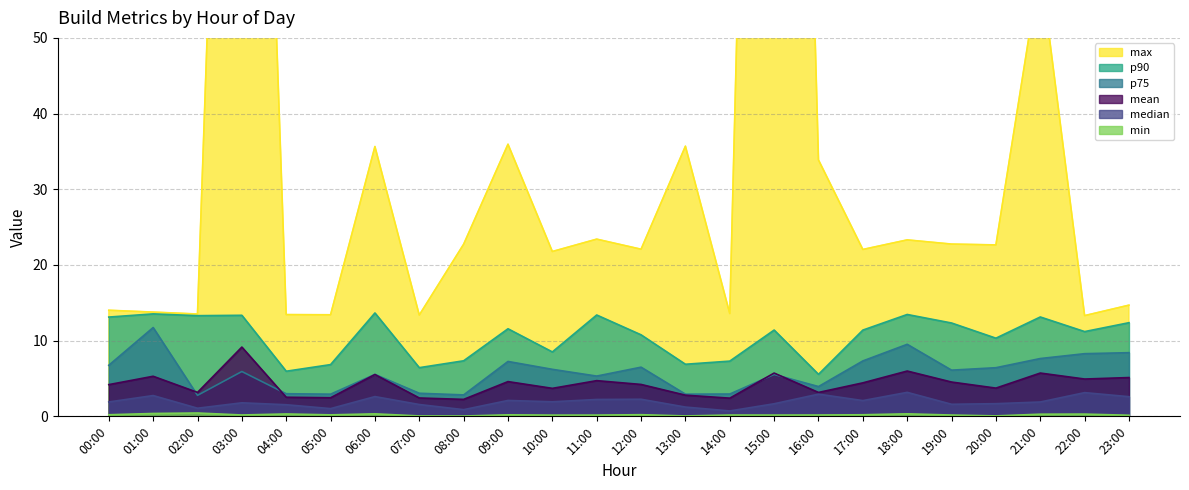

True or false: max has more than 2 points higher than both neighbors.

True